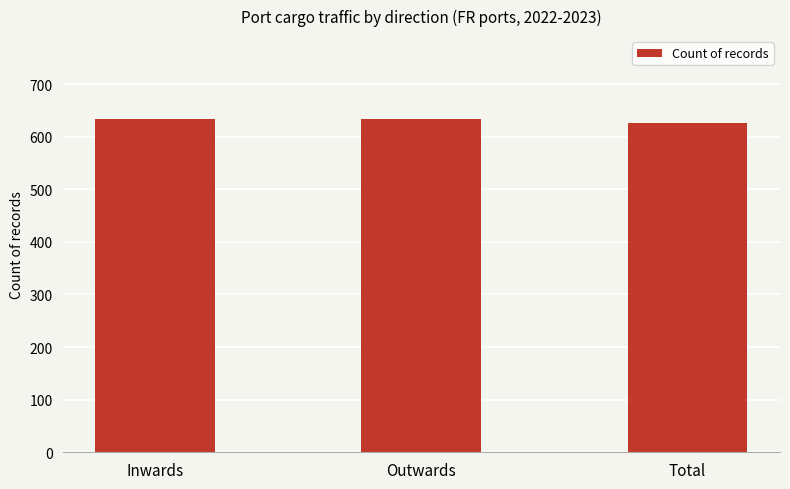

What value does the data have at Total?

626